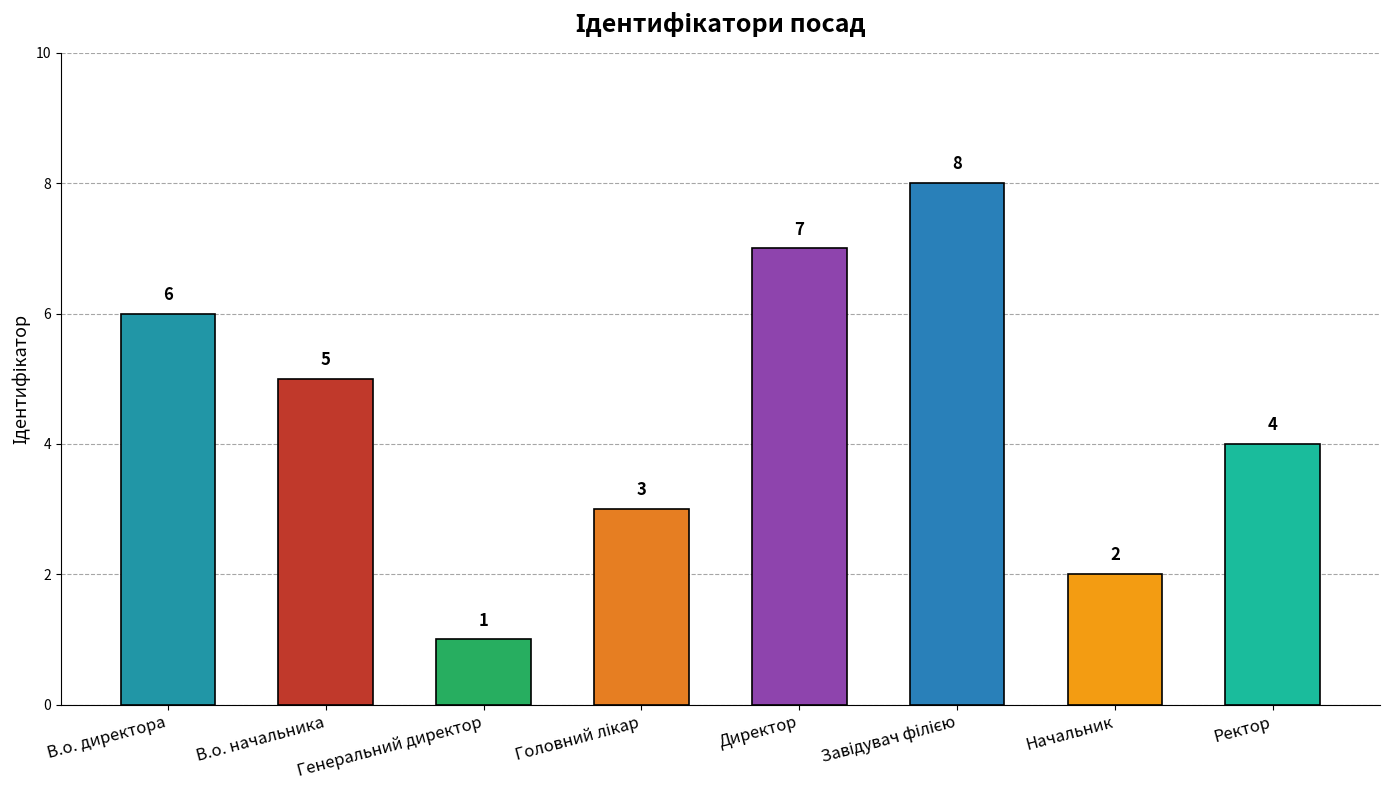

Which label corresponds to the smallest value in the chart?

Генеральний директор